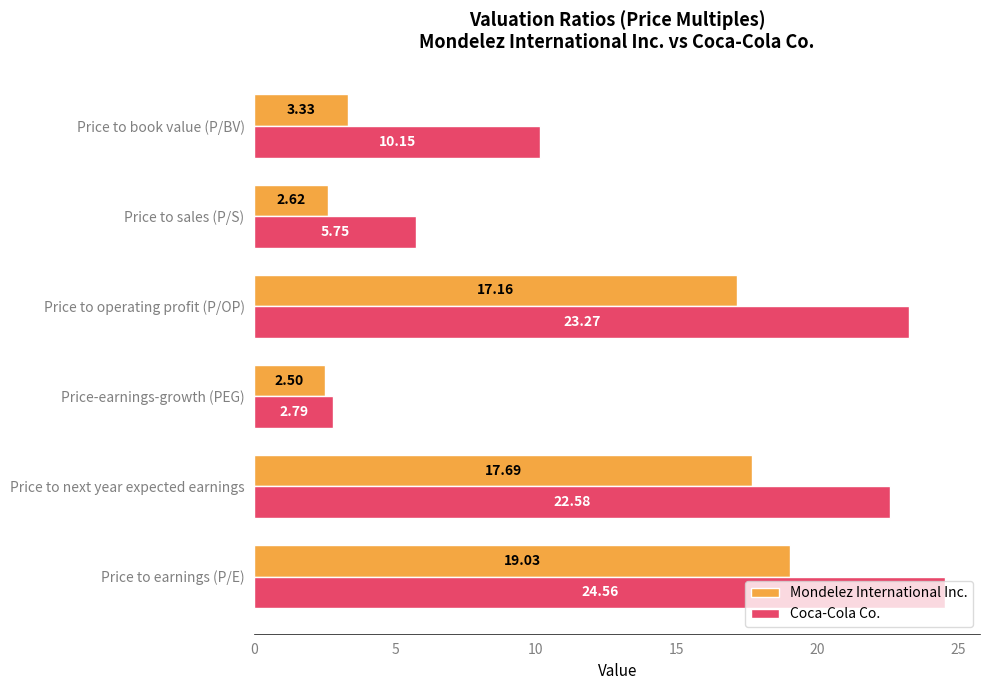

Rank the categories by Coca-Cola Co. value from highest to lowest.

Price to earnings (P/E), Price to operating profit (P/OP), Price to next year expected earnings, Price to book value (P/BV), Price to sales (P/S), Price-earnings-growth (PEG)